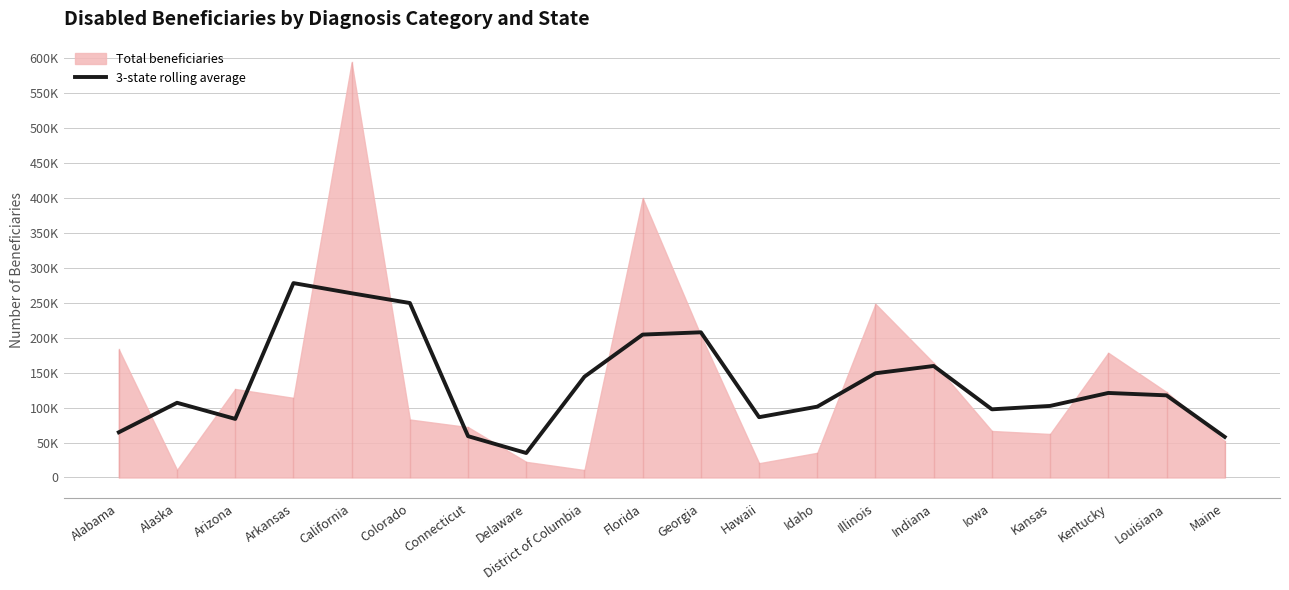

How many categories are shown in the chart?

20